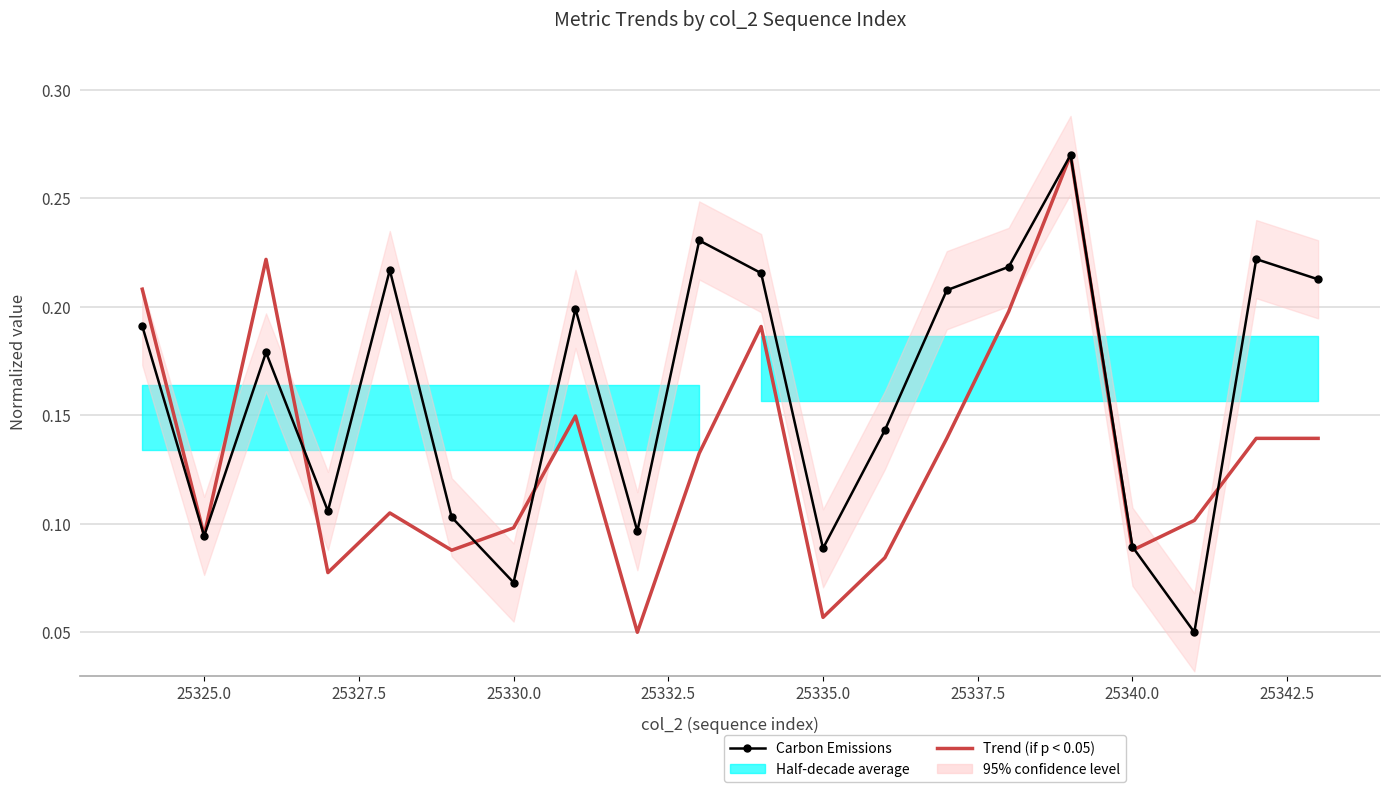

List the series in order of their peak value, lowest first.

Carbon Emissions, Trend (if p < 0.05)